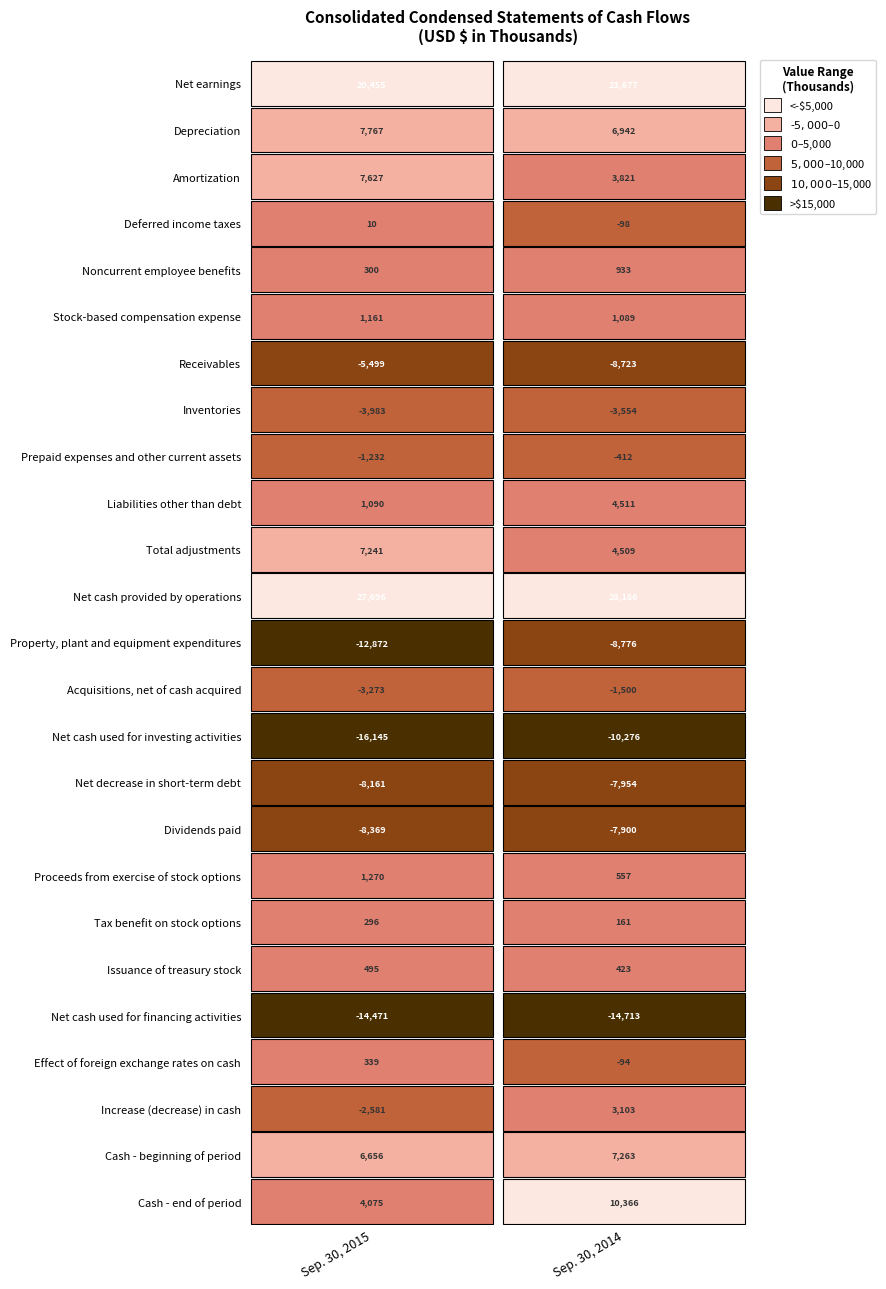

What is the greatest value displayed?

28186